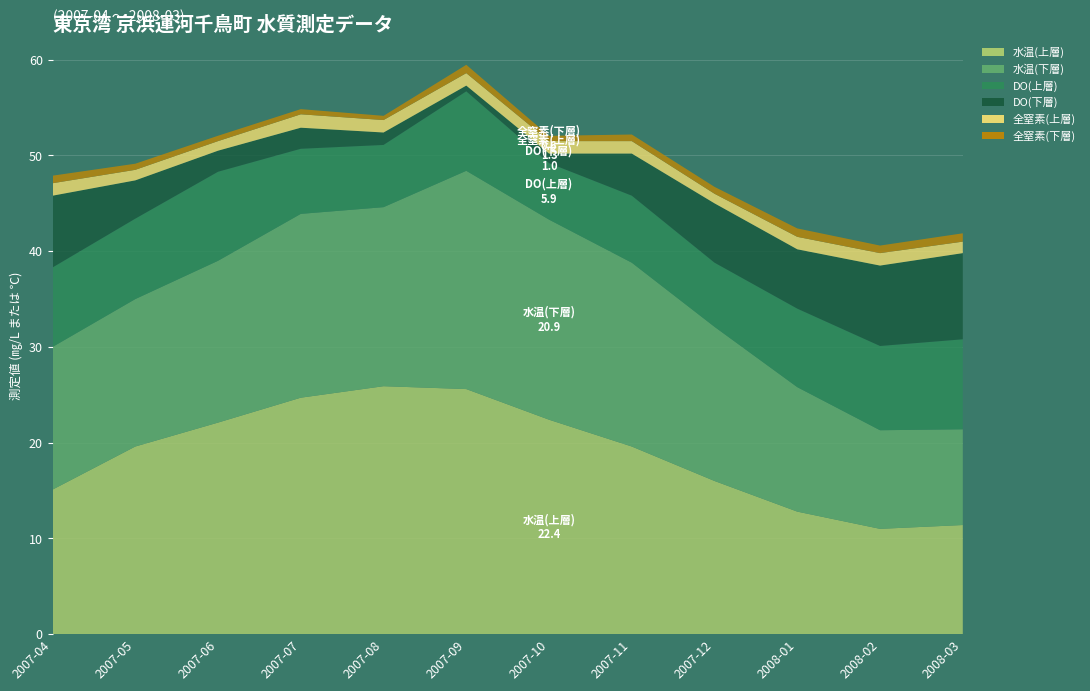

Reading left to right, extract all data points from this chart.

水温(上層): 15.1	19.6	22.1	24.7	25.9	25.6	22.4	19.6	16.0	12.8	11.0	11.4
水温(下層): 14.9	15.4	16.9	19.2	18.7	22.8	20.9	19.2	16.1	13.0	10.3	10.0
DO(上層): 8.3	8.4	9.3	6.8	6.5	8.3	5.9	7.0	6.7	8.2	8.8	9.4
DO(下層): 7.5	4.0	2.2	2.2	1.3	0.6	1.0	4.4	6.2	6.2	8.4	9.0
全窒素(上層): 1.3	1.1	1.0	1.4	1.3	1.3	1.3	1.3	1.0	1.3	1.3	1.2
全窒素(下層): 0.8	0.6	0.6	0.5	0.4	0.9	0.6	0.7	0.7	0.9	0.8	0.9